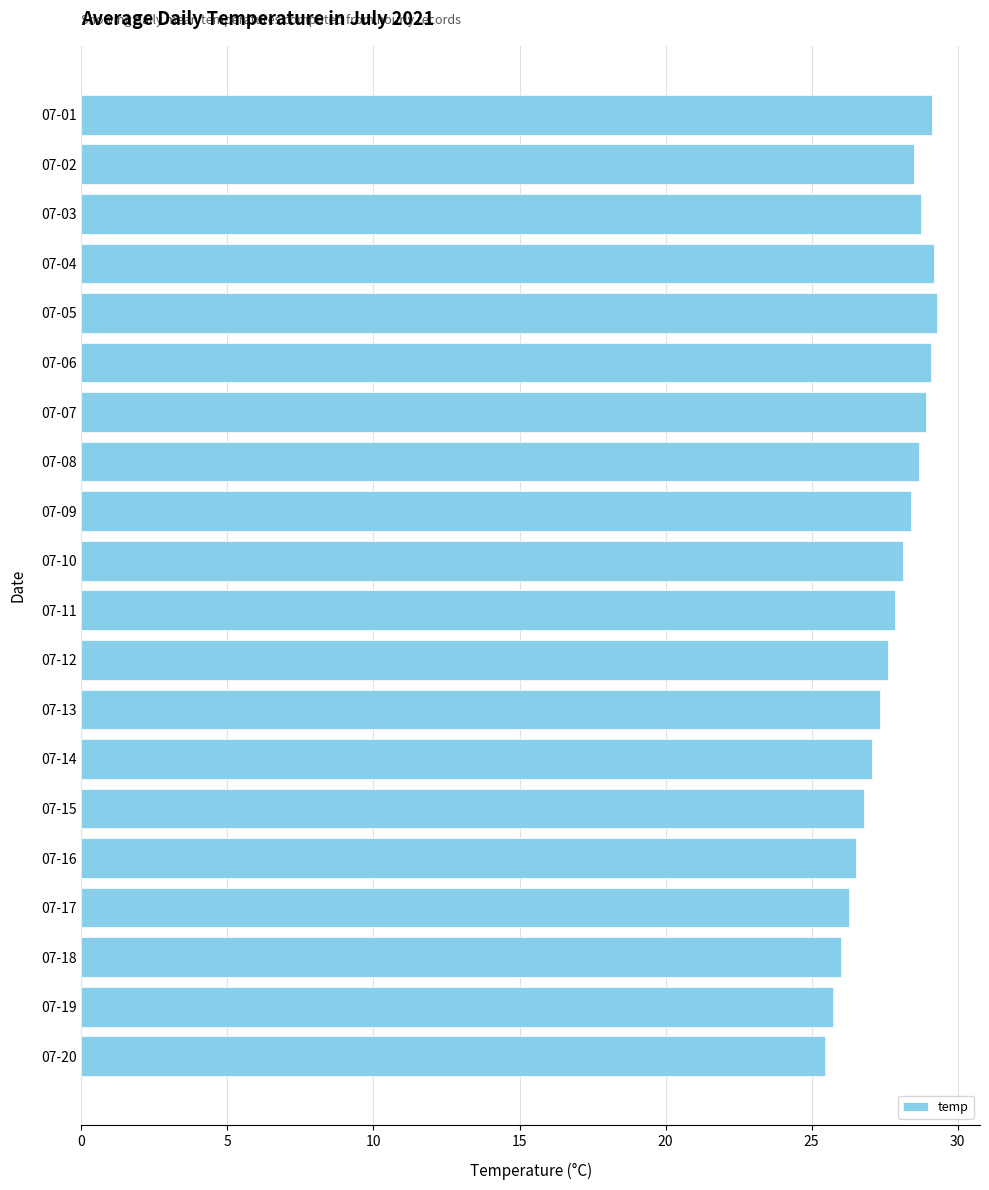

Count the number of data series in this chart.

1